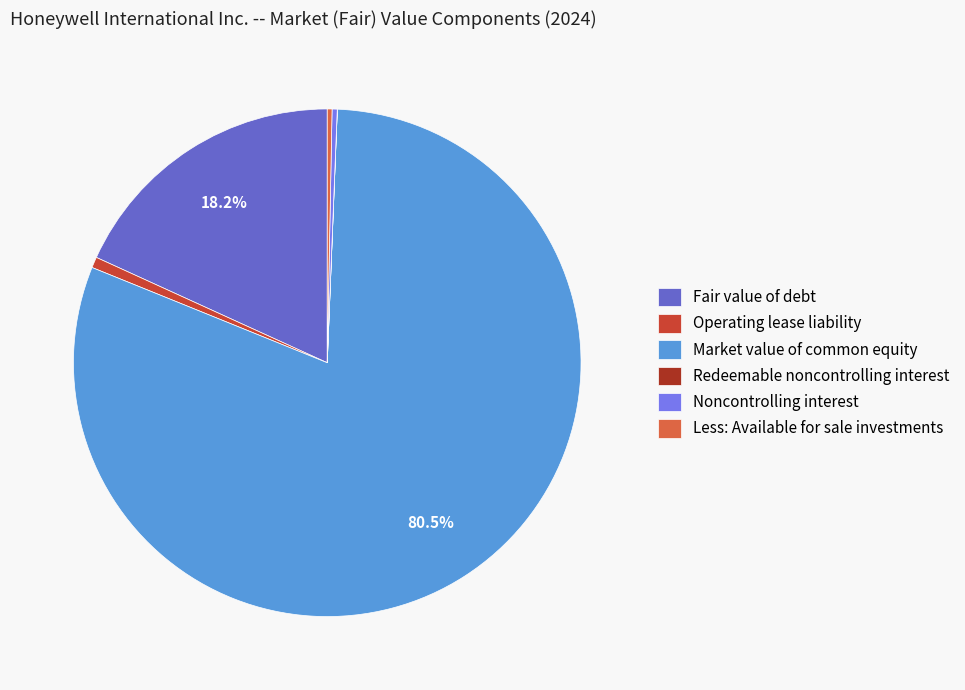

Which category accounts for the majority?

Market value of common equity